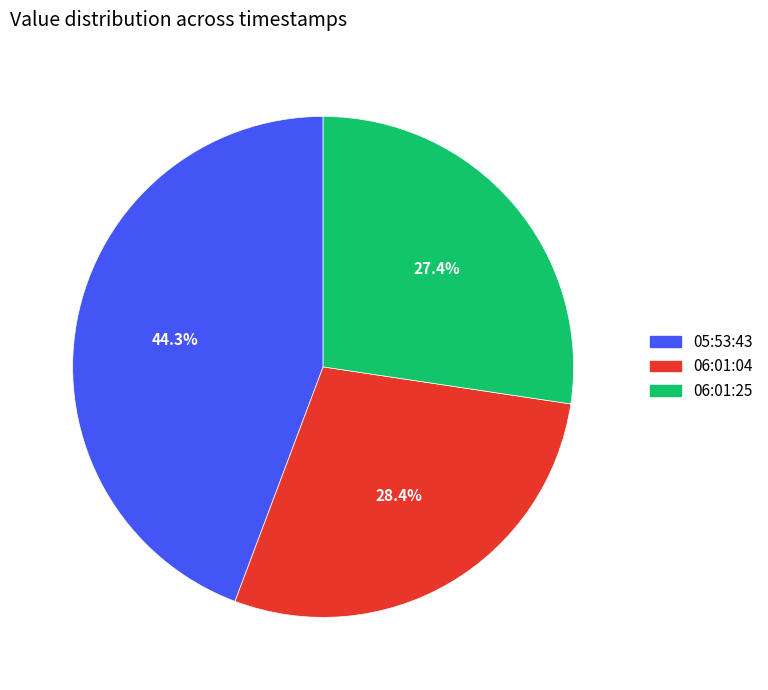

Is there any slice that represents more than half of the pie?

No